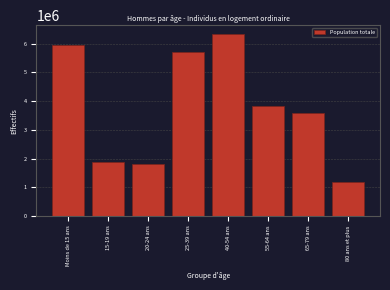

Is it true that the value at 40-54 ans is 6332088.7?

True